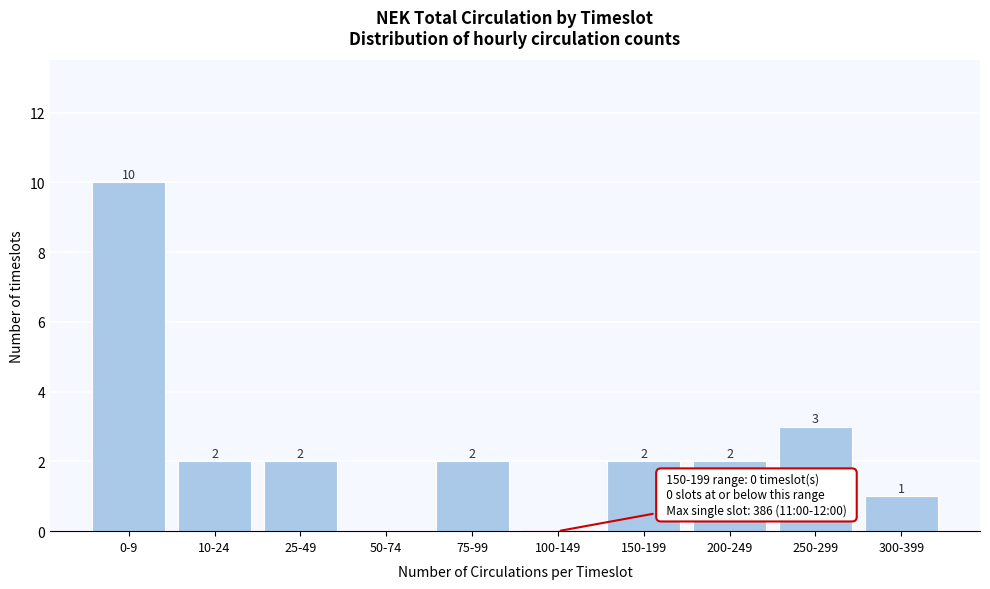

Reading left to right, what are all the values shown in this chart?

0-9=10	10-24=2	25-49=2	50-74=0	75-99=2	100-149=0	150-199=2	200-249=2	250-299=3	300-399=1